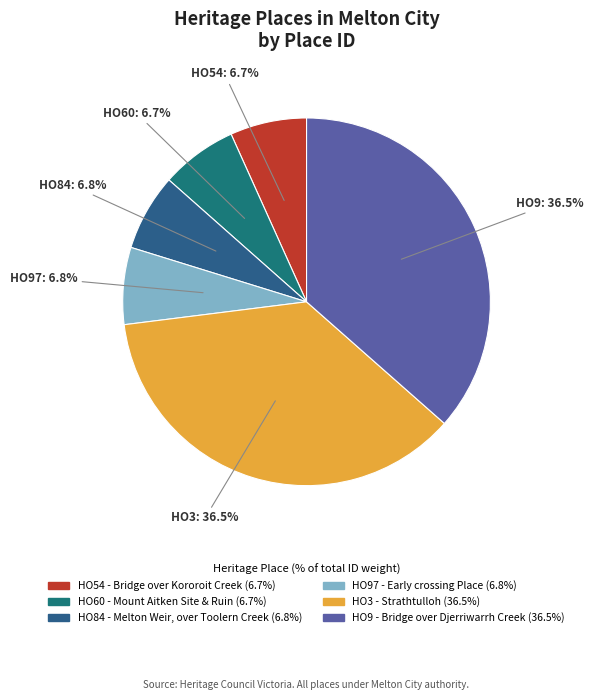

Which category has the biggest portion of the pie?

HO9 - Bridge over Djerriwarrh Creek